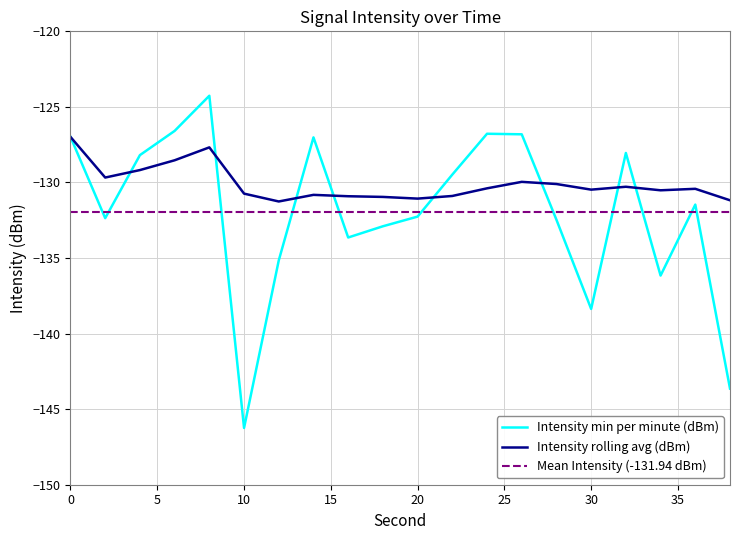

At which label is Intensity min per minute (dBm) closest to -135?

12